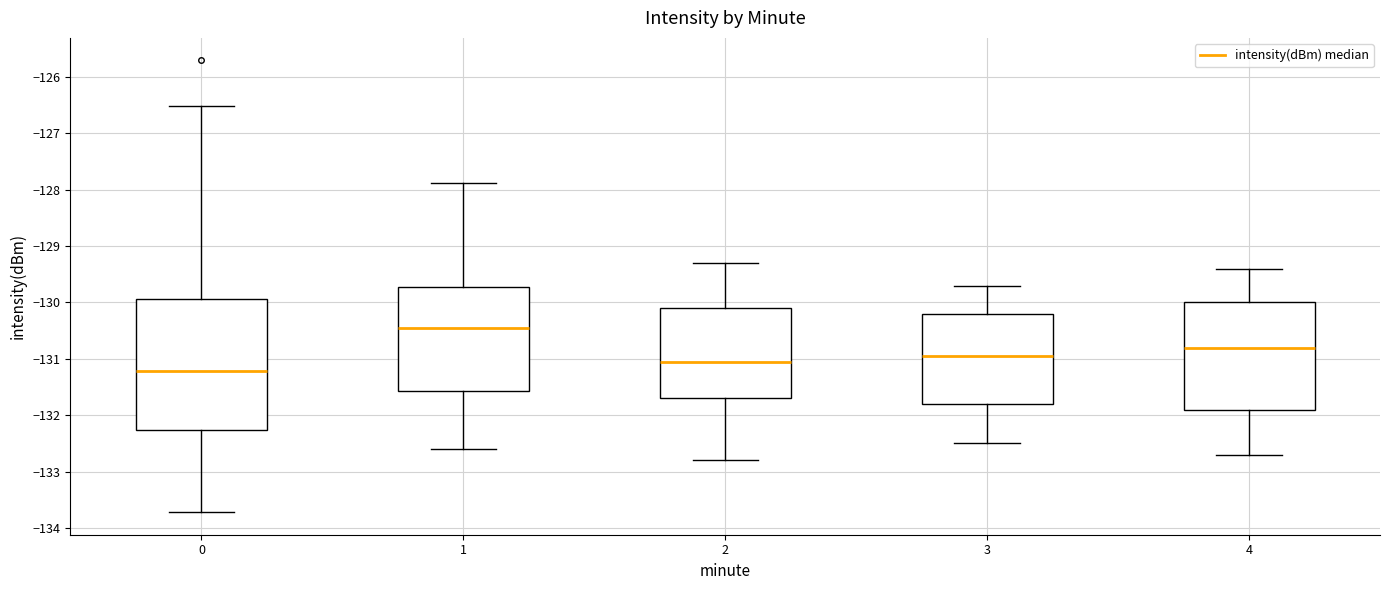

Which box is the tallest, from its lower edge to its upper edge?

0